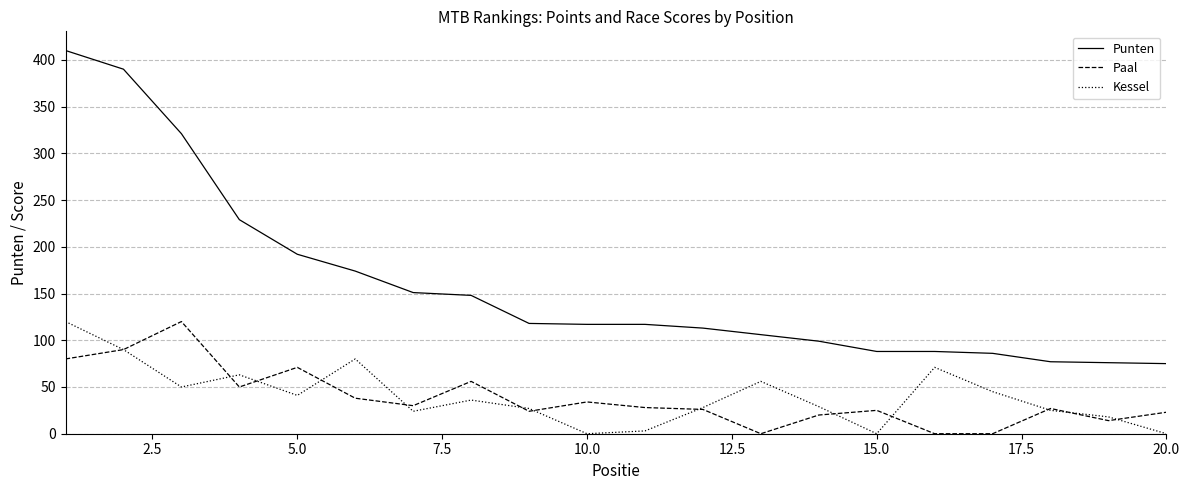

How many values in the Punten series are below 117?

9